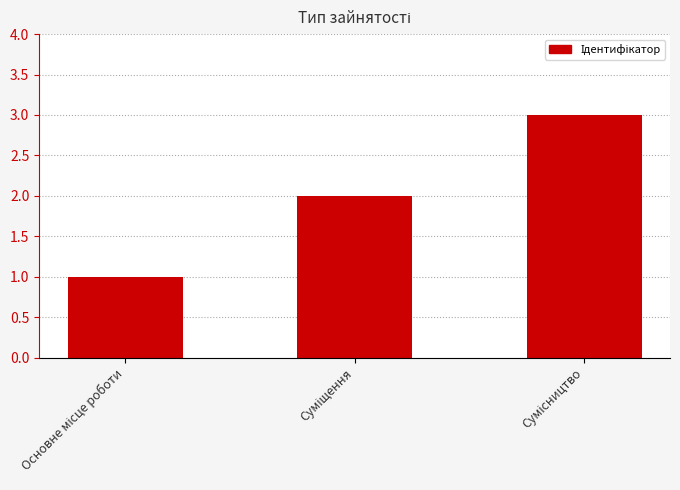

What is the greatest value displayed?

3